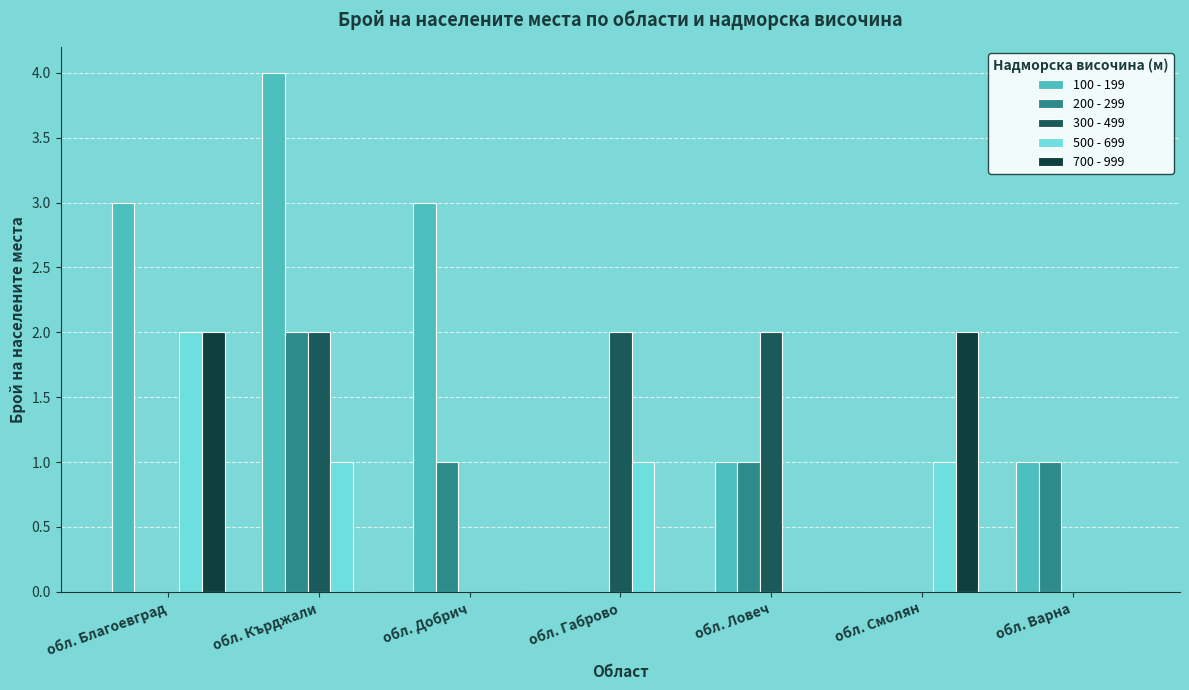

What are all the series names shown in the legend?

100 - 199, 200 - 299, 300 - 499, 500 - 699, 700 - 999